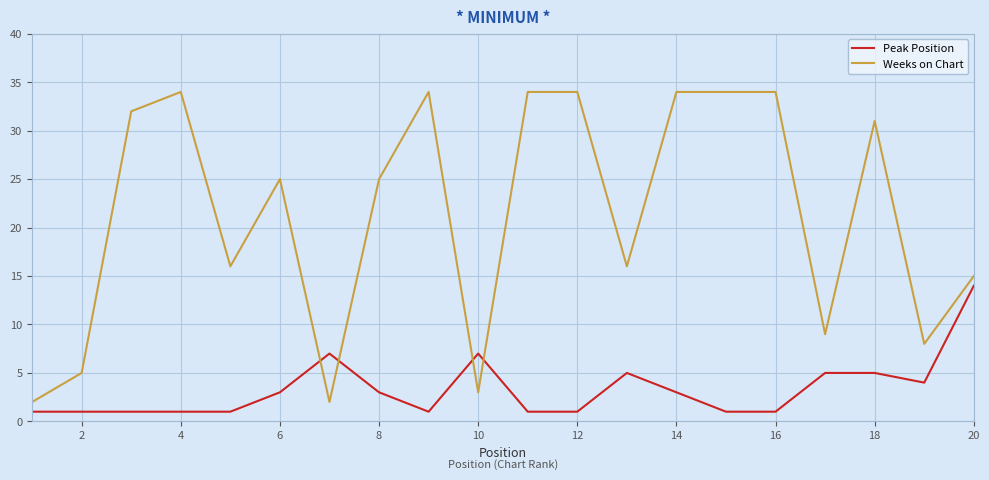

True or false: Weeks on Chart and Peak Position intersect in this chart.

True